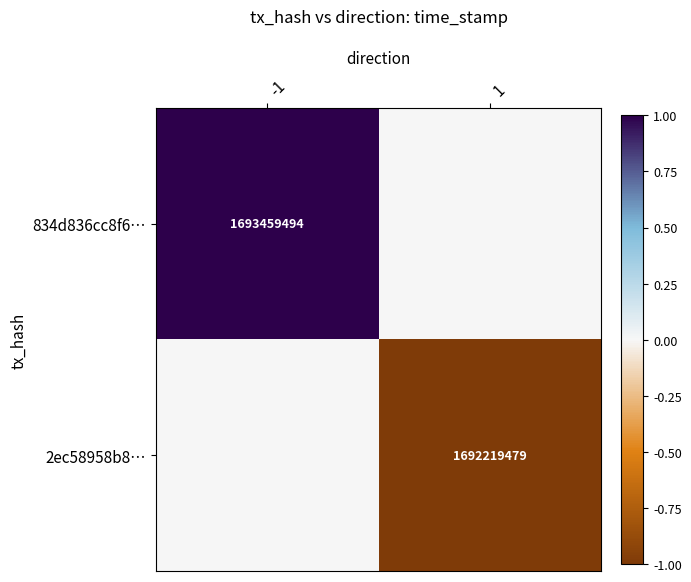

Is it true that 2ec58958b8… equals 1692219479 at 1?

True